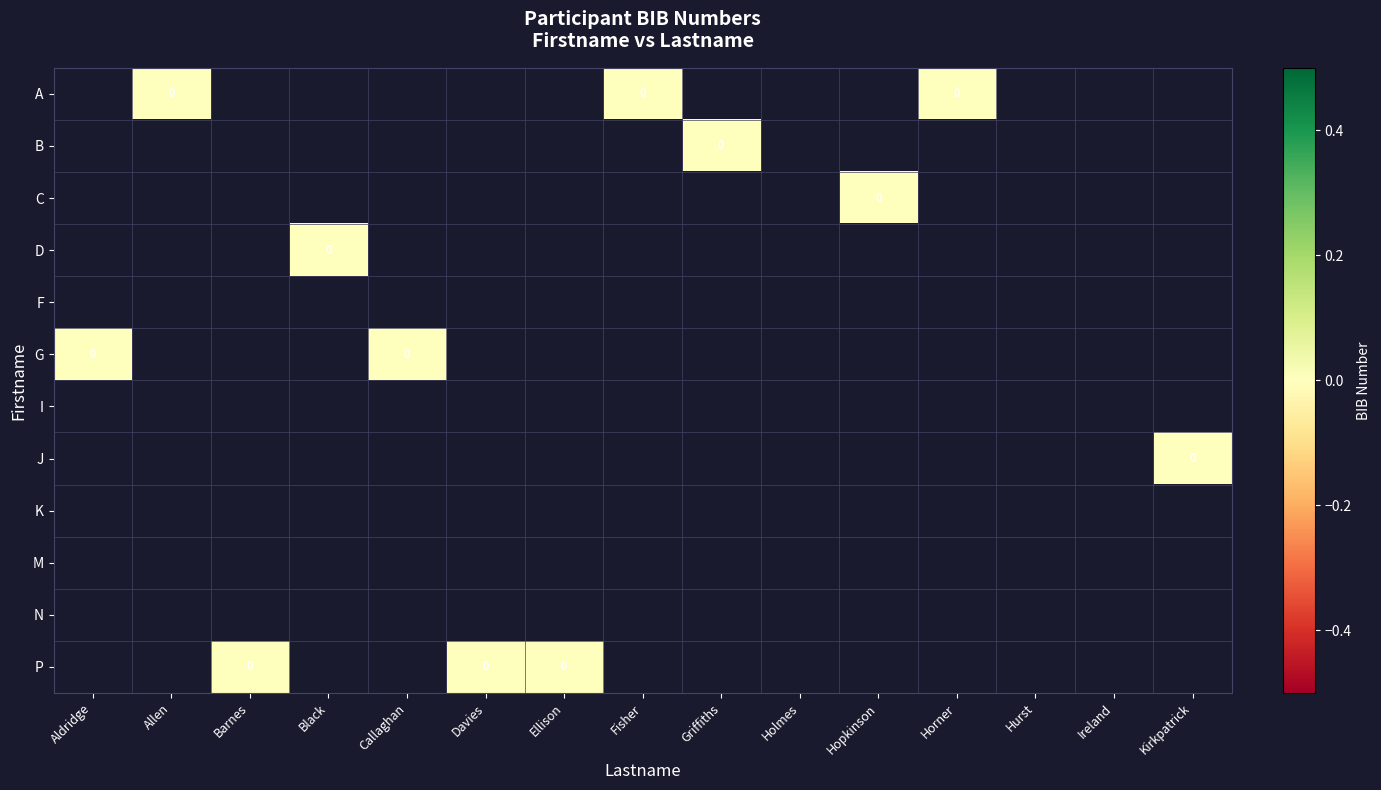

Between Hurst and Barnes, which is larger?

Barnes